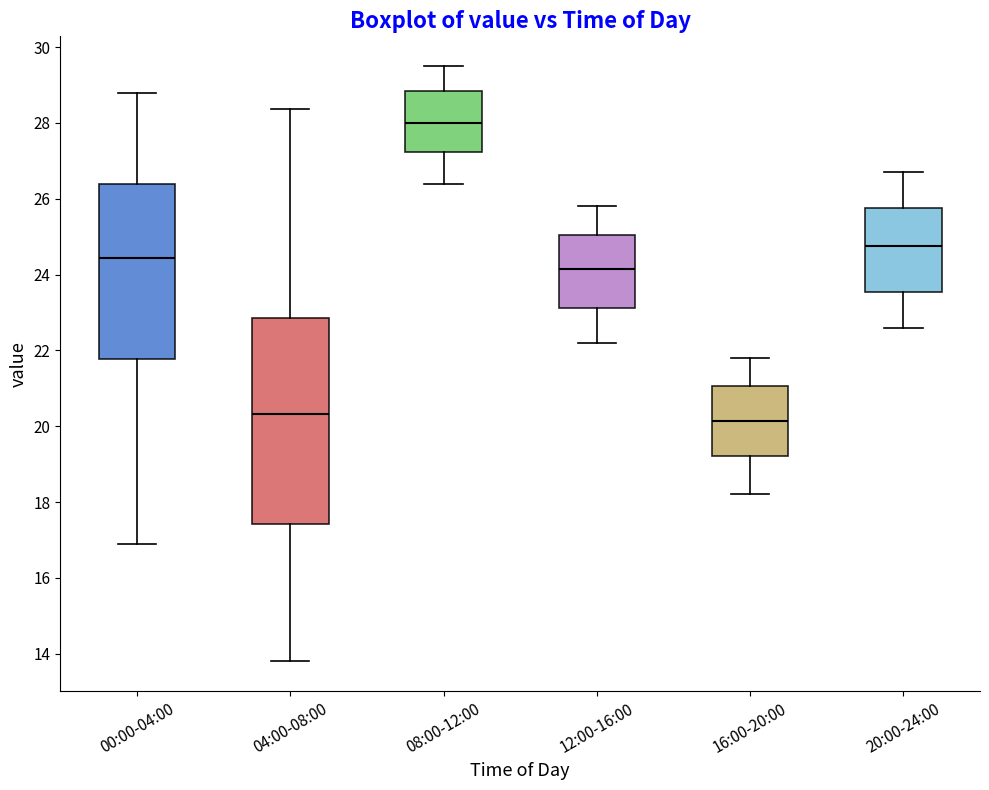

Reading left to right, transcribe this box plot: for each box, give where its median line is, the range the box spans, and where its two whiskers end, as read against the y-axis. The values are not printed on the chart, so give them approximately, as read against the axis.

00:00-04:00: median 24.4, box 21.8 to 26.4, whiskers 17.0 to 28.8
04:00-08:00: median 20.4, box 17.4 to 22.8, whiskers 13.8 to 28.4
08:00-12:00: median 28.0, box 27.2 to 28.8, whiskers 26.4 to 29.6
12:00-16:00: median 24.2, box 23.2 to 25.0, whiskers 22.2 to 25.8
16:00-20:00: median 20.2, box 19.2 to 21.0, whiskers 18.2 to 21.8
20:00-24:00: median 24.8, box 23.6 to 25.8, whiskers 22.6 to 26.8